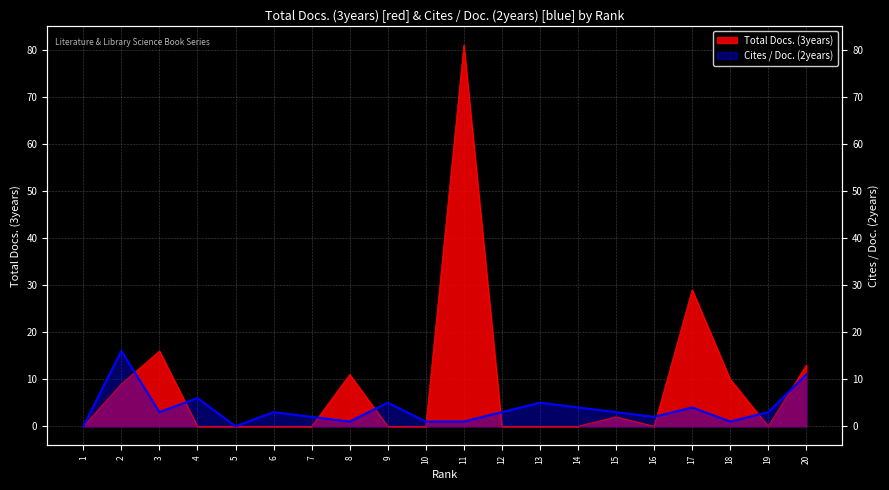

How many interior local peaks does the Cites / Doc. (2years) series have?

6